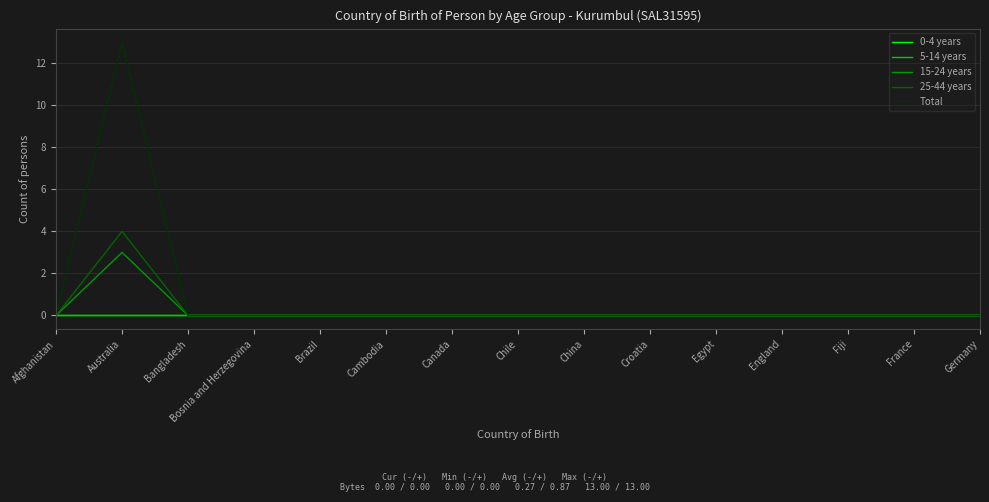

Does the chart display data point markers on the line(s)?

No